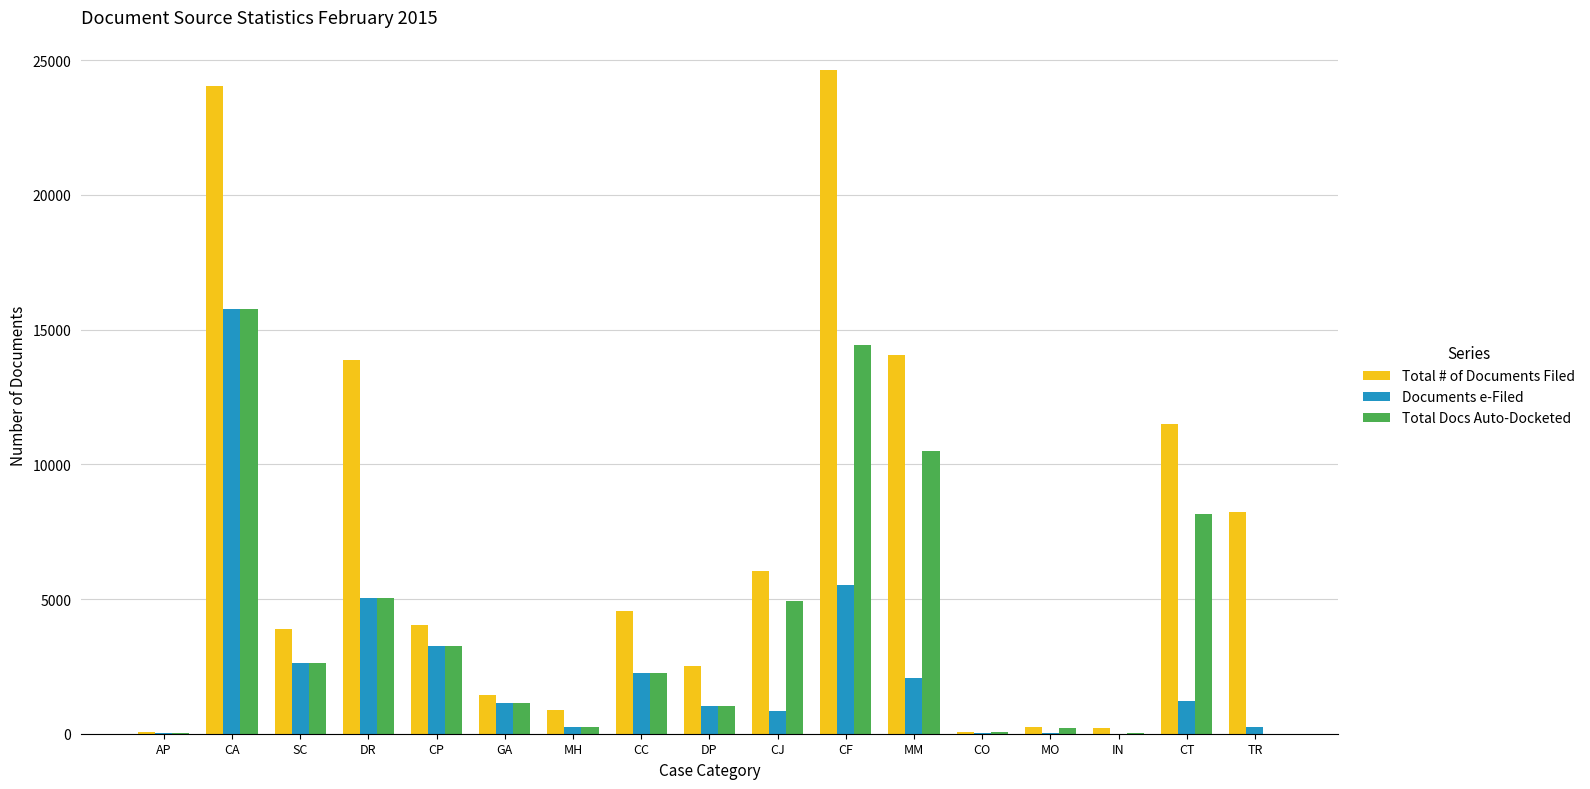

At which category is the sum across all series the highest?

CA